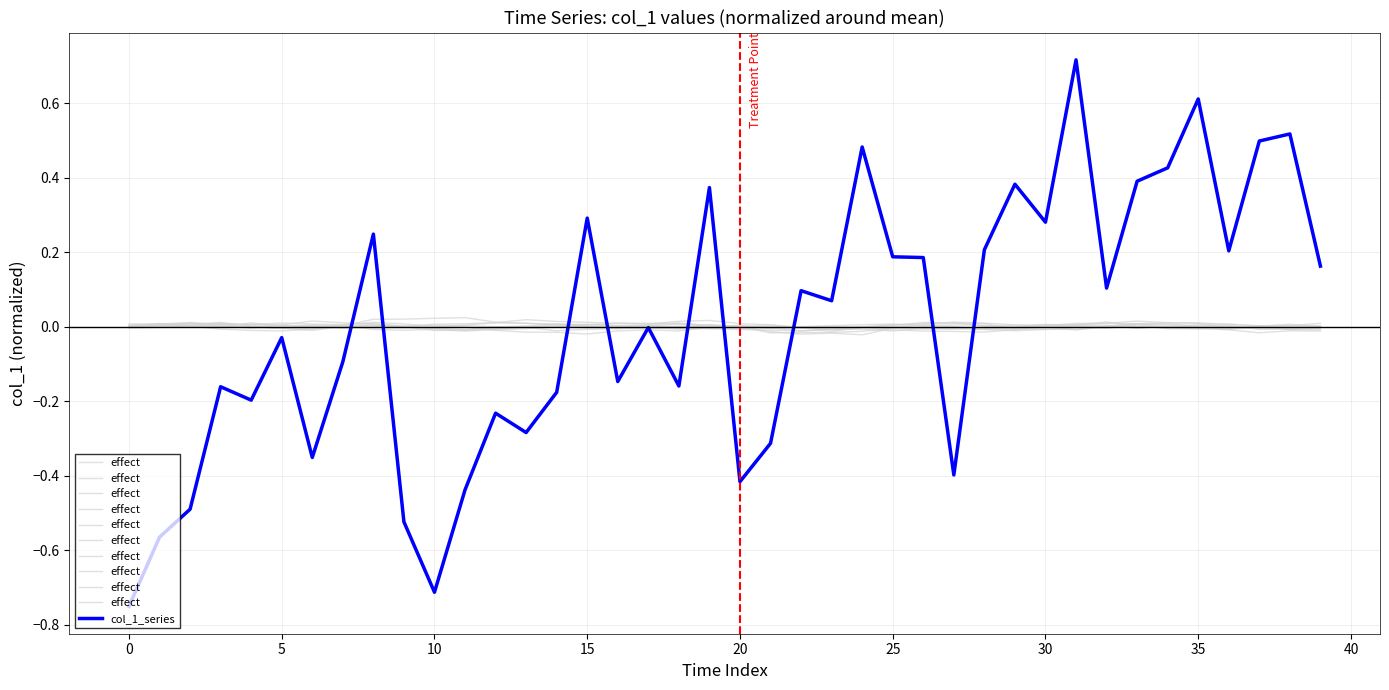

What is the sum of all effect values?

0.1